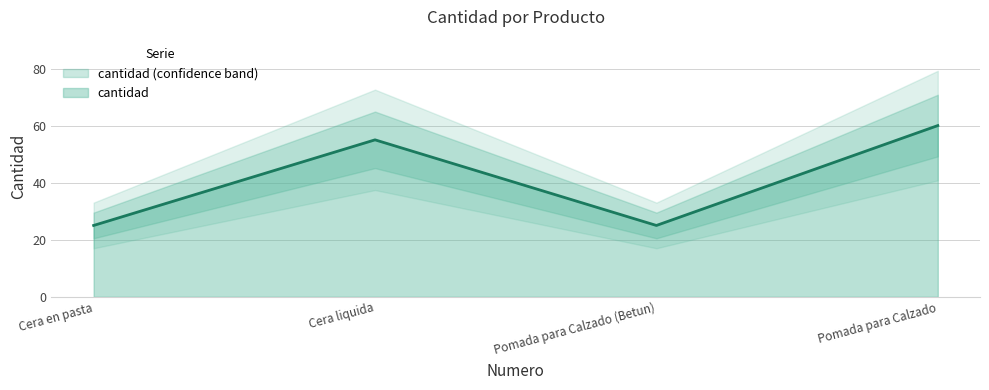

What is the maximum value for cantidad?

60